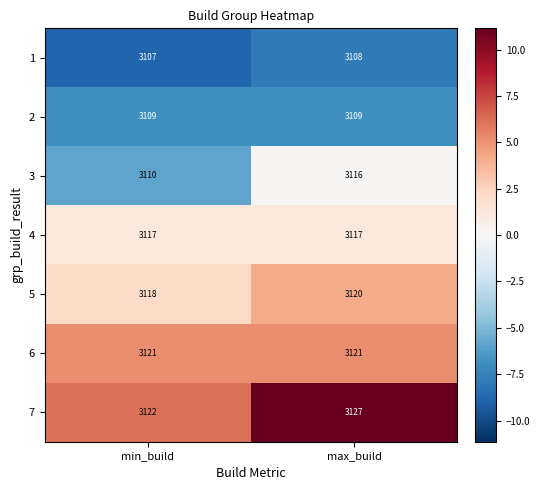

Reading right to left, list all the values displayed in this chart.

1: max_build=3108	min_build=3107
2: max_build=3109	min_build=3109
3: max_build=3116	min_build=3110
4: max_build=3117	min_build=3117
5: max_build=3120	min_build=3118
6: max_build=3121	min_build=3121
7: max_build=3127	min_build=3122